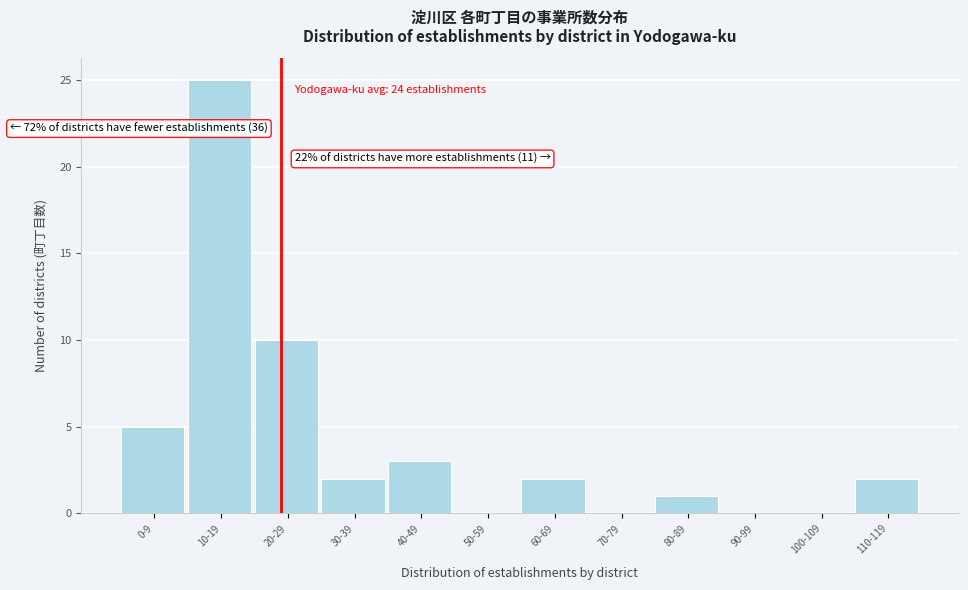

Reading left to right, list all the values displayed in this chart.

0-9=5	10-19=25	20-29=10	30-39=2	40-49=3	50-59=0	60-69=2	70-79=0	80-89=1	90-99=0	100-109=0	110-119=2